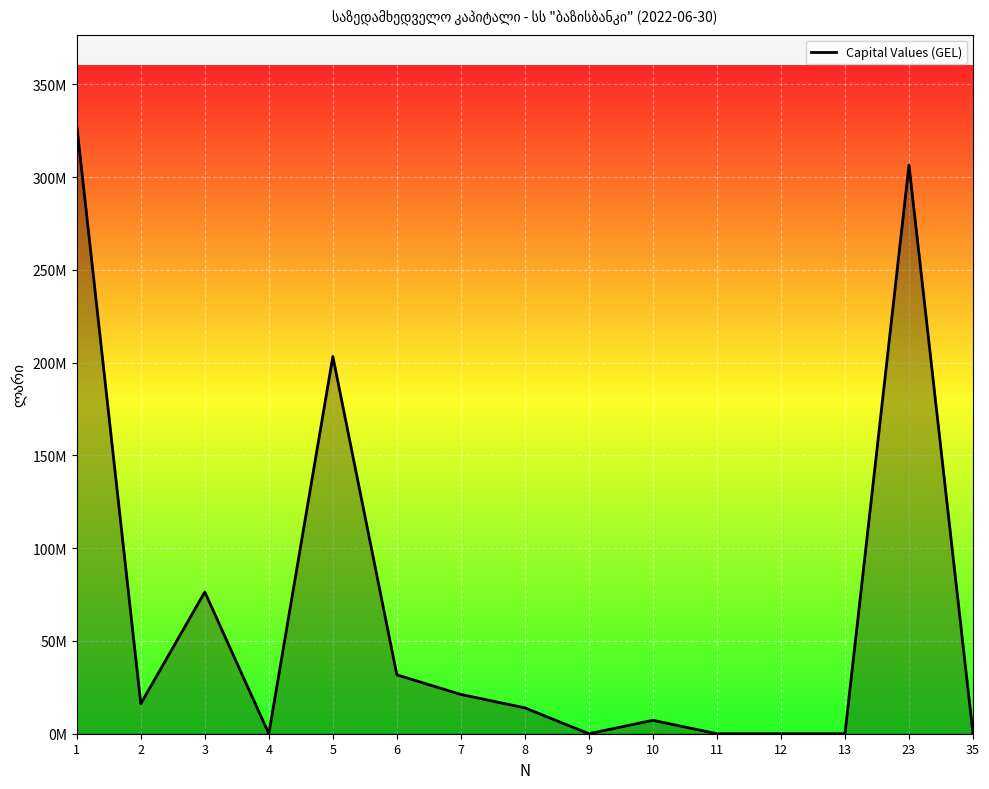

Between 7 and 23, which is larger?

23